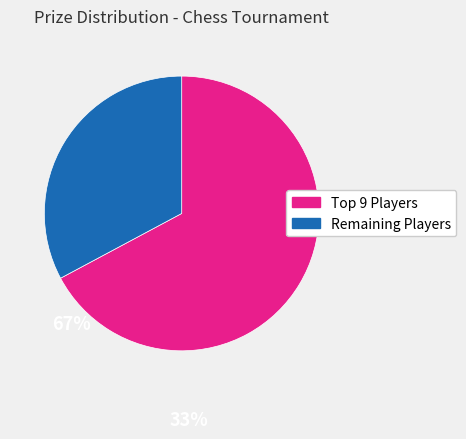

Does any single category account for the majority?

Yes